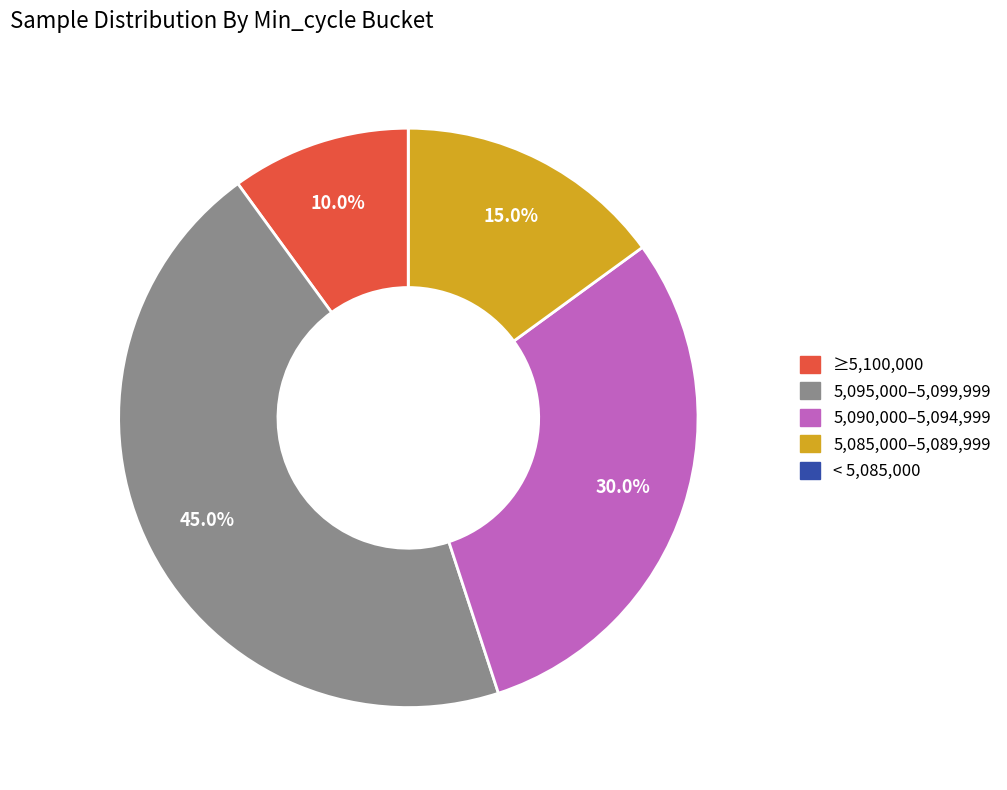

Is there a majority slice in this chart?

No